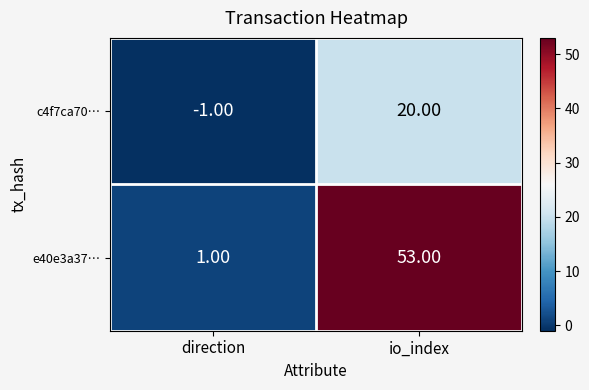

What is the difference between the highest and lowest values at direction?

2